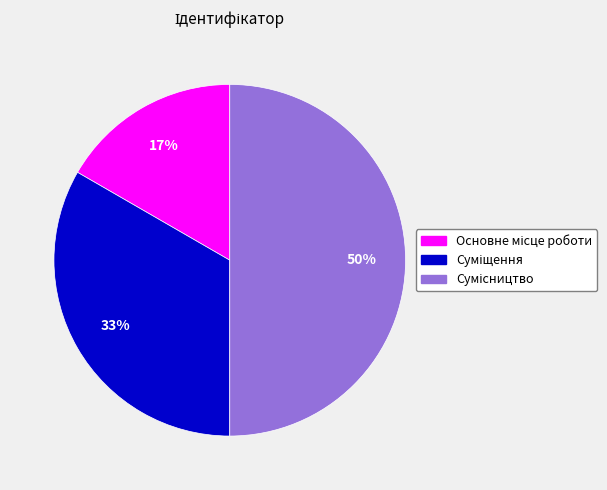

To the nearest percent, what is the average slice percentage?

33%